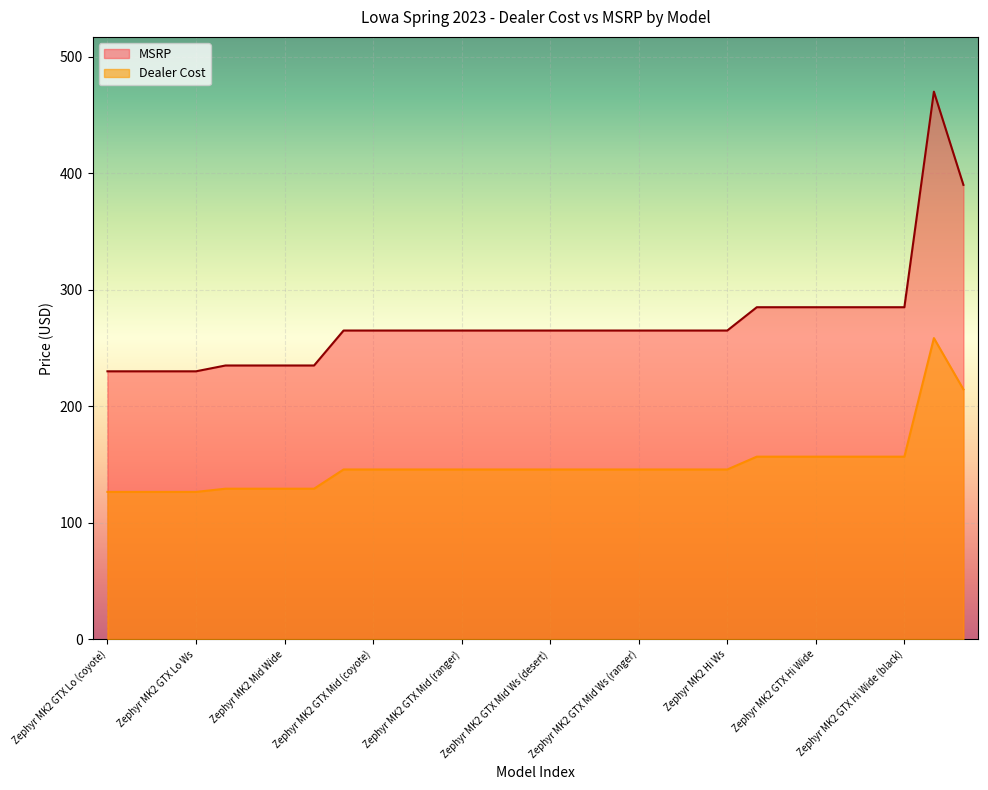

What is the difference between the maximum and second lowest values in the Dealer Cost series?

132.0